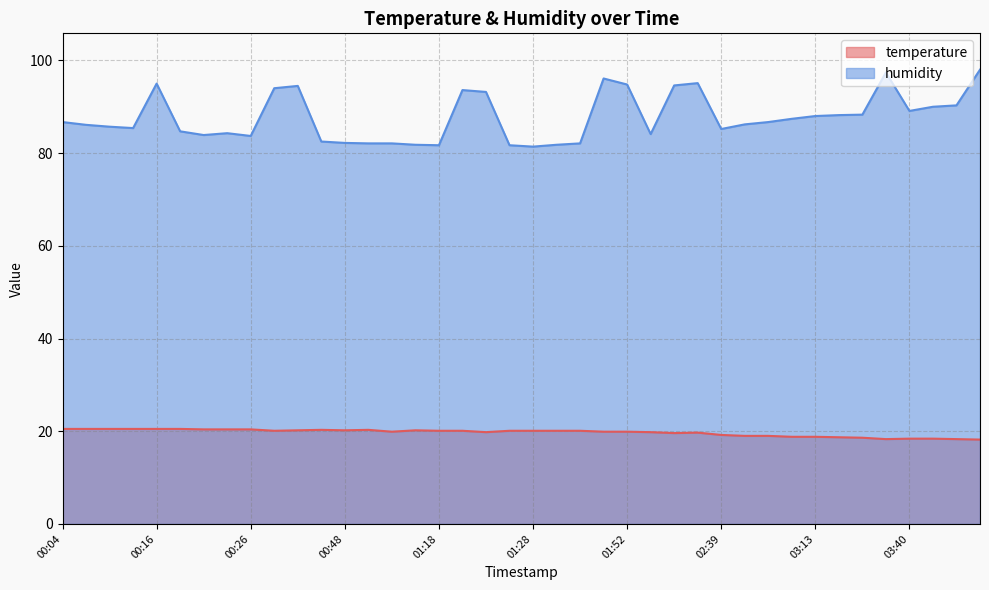

What is the label of the 28th point from the right?

00:48